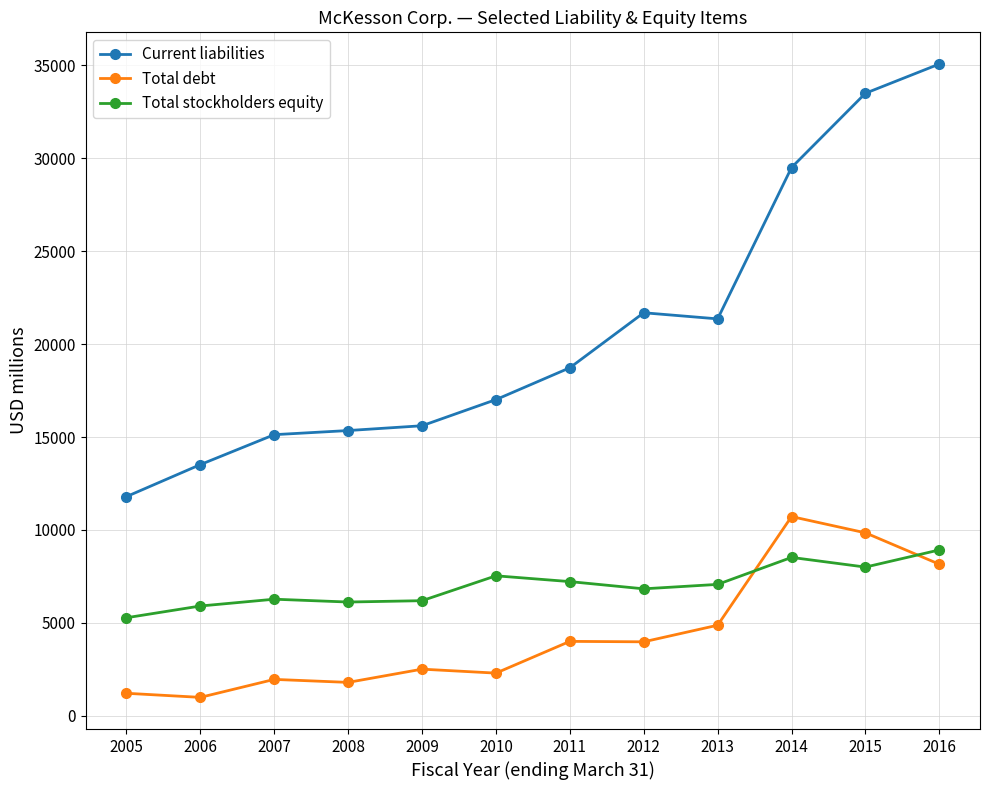

How many data points in Current liabilities are less than 18726?

6